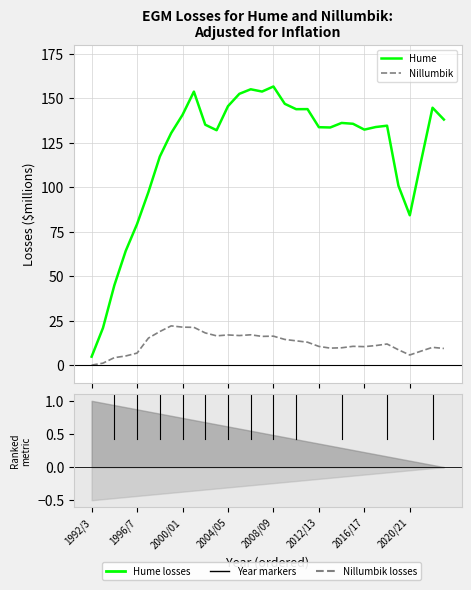

Reading left to right, list all the values displayed in this chart.

Hume: 4.7	20.9	44.8	64.2	79.3	97.3	117.2	130.4	140.7	153.7	135.1	132.0	145.5	152.5	155.0	153.8	156.6	146.9	143.8	143.9	133.7	133.6	136.1	135.6	132.4	133.8	134.6	100.8	84.2	114.9	144.7	138.0
Nillumbik: 0.0	1.1	4.2	5.1	6.7	15.2	18.9	22.1	21.3	21.2	18.1	16.4	17.0	16.6	17.0	16.1	16.3	14.4	13.7	12.9	10.5	9.6	9.7	10.6	10.4	11.0	11.9	8.6	5.7	7.9	10.0	9.4